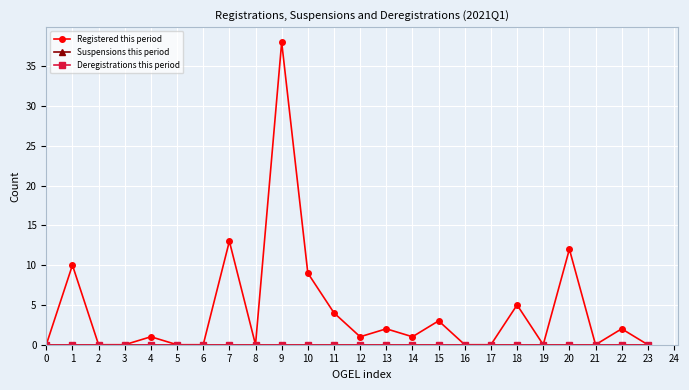

True or false: Deregistrations this period and Suspensions this period cross at least once.

False